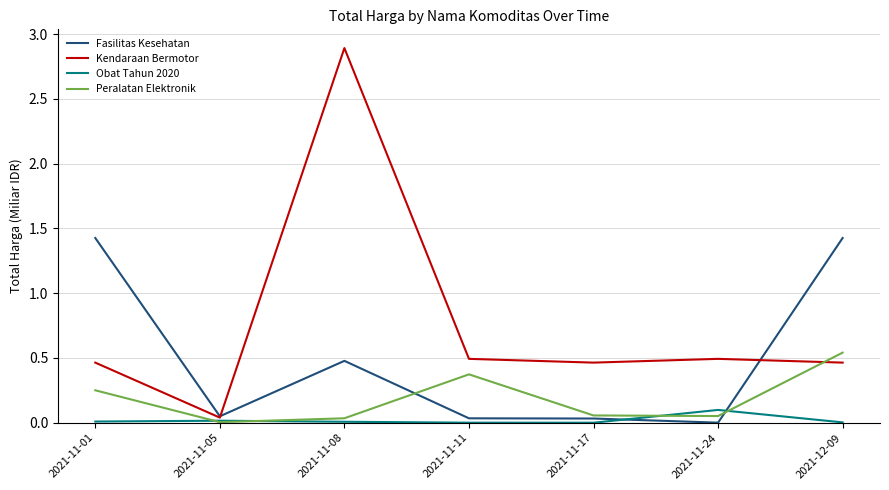

What position from the right is 2021-11-01?

7